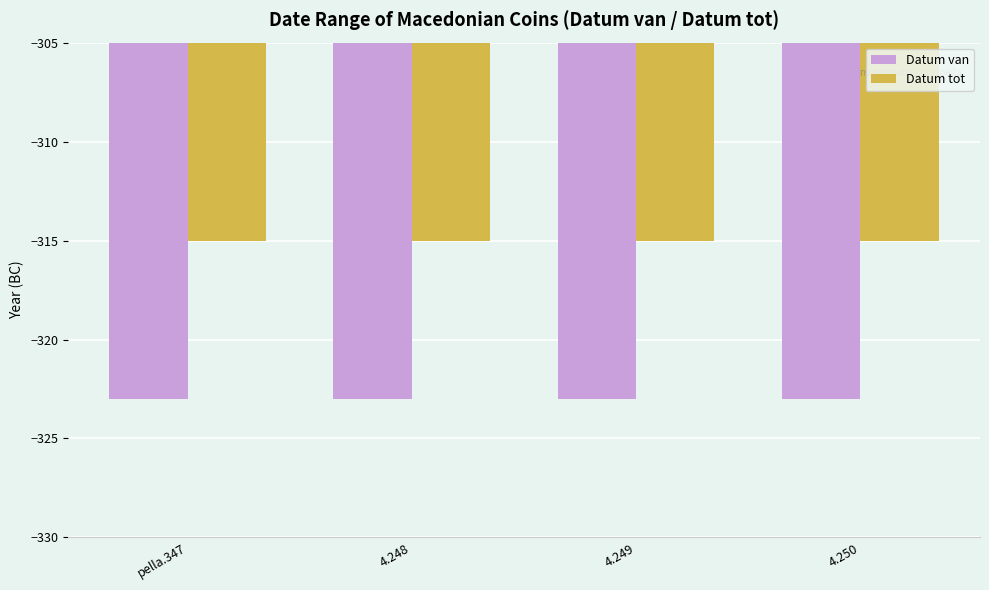

What is the highest value of the Datum tot series?

-315